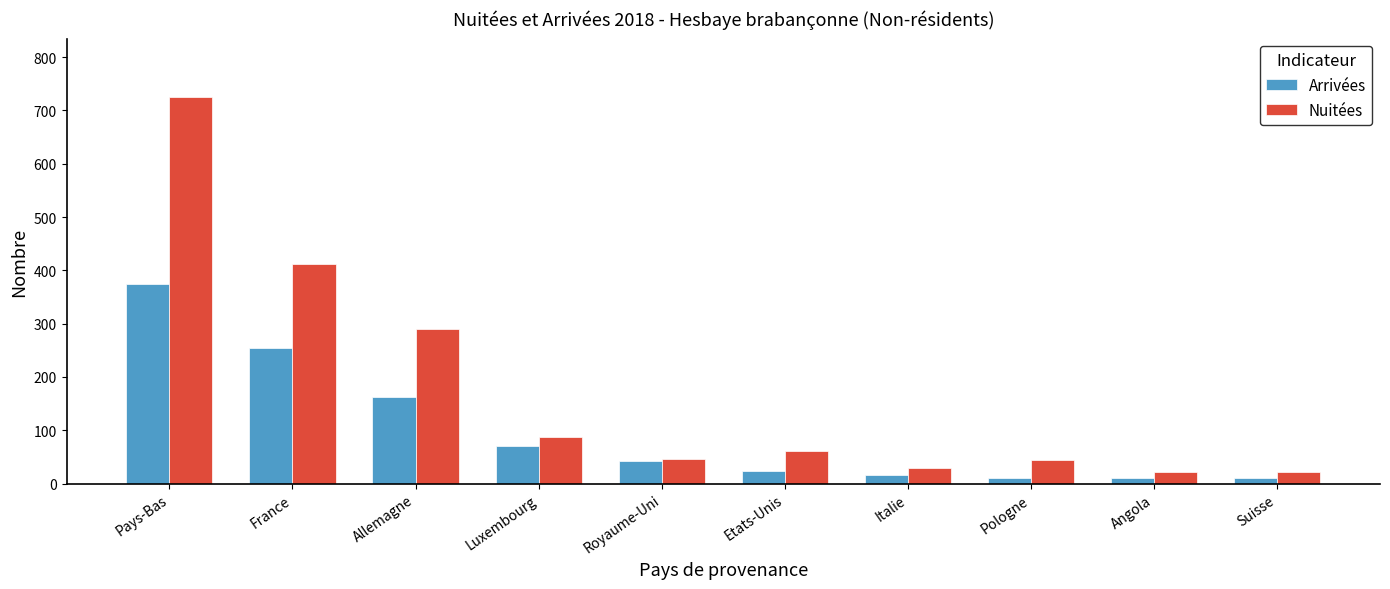

What is the difference between the second highest and minimum values in the Arrivées series?

245